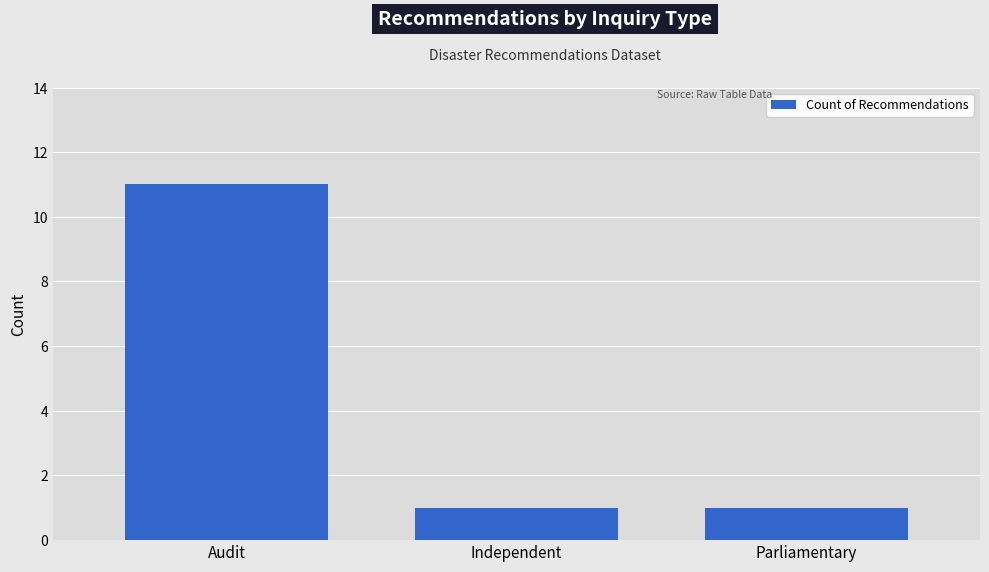

At which category does the chart reach its peak across all series?

Audit